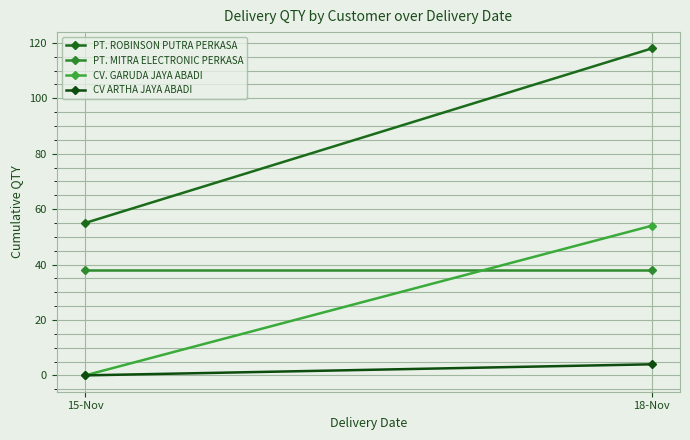

What is the label of the 1st point from the right?

18-Nov